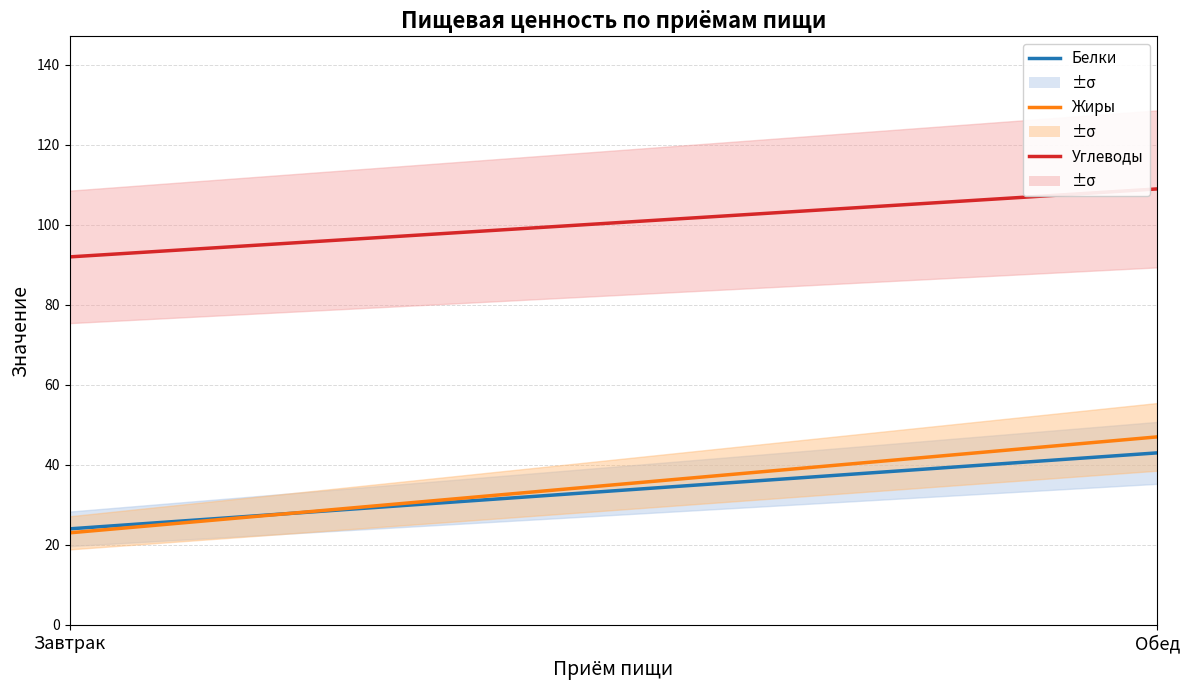

List the labels in order of Жиры value, largest first.

Обед, Завтрак